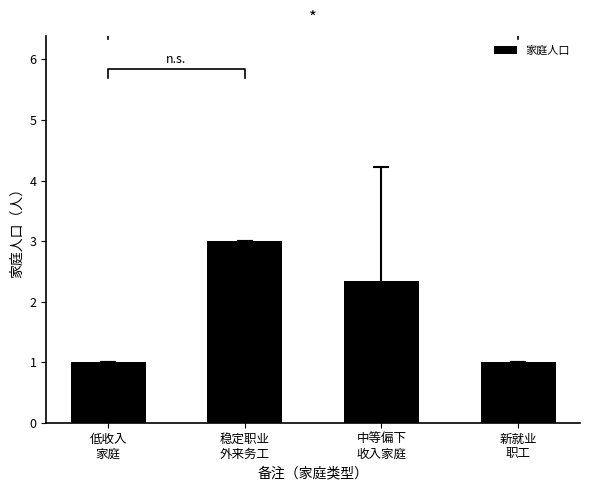

What is the difference between the maximum and second lowest values?

2.0